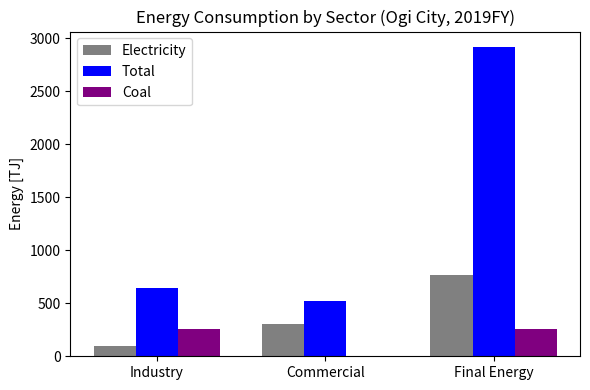

Are the bars horizontal?

No